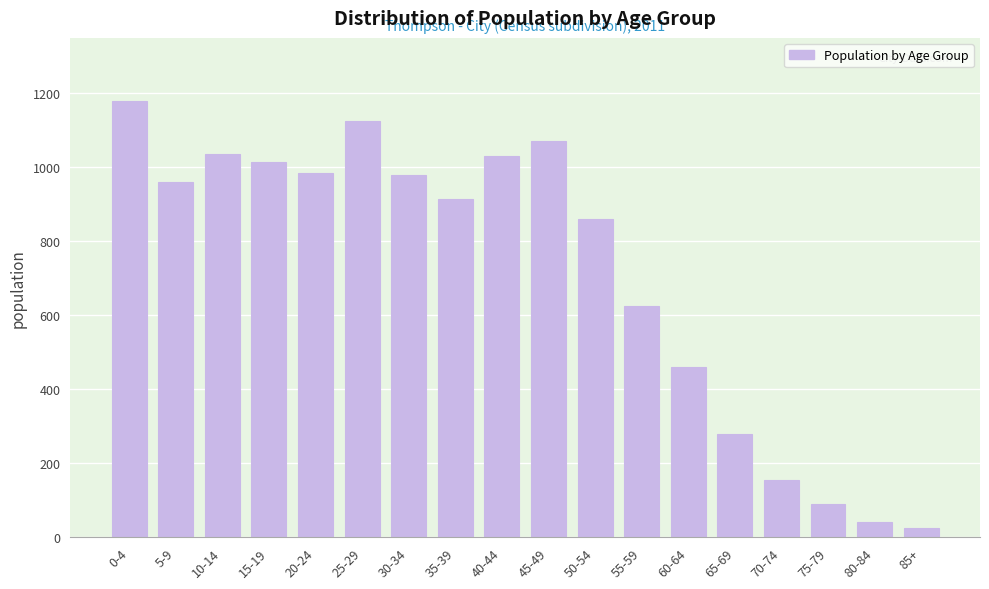

What is the average value?

713